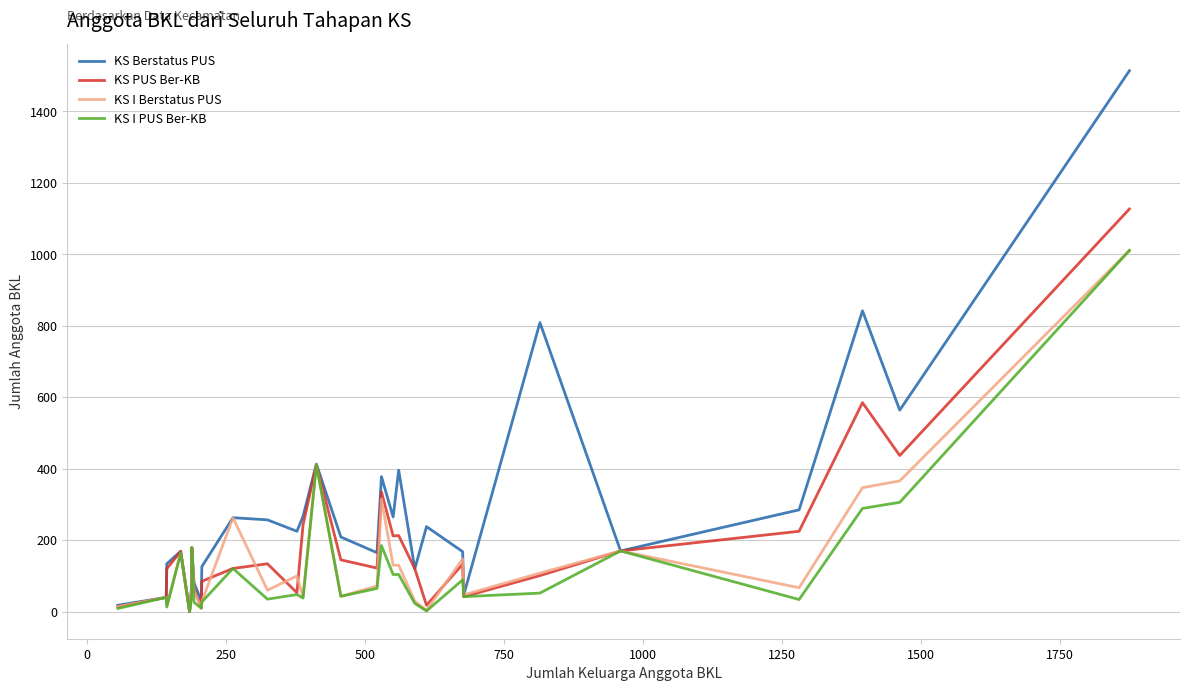

What is the difference between the second highest and minimum values in the KS I PUS Ber-KB series?

411